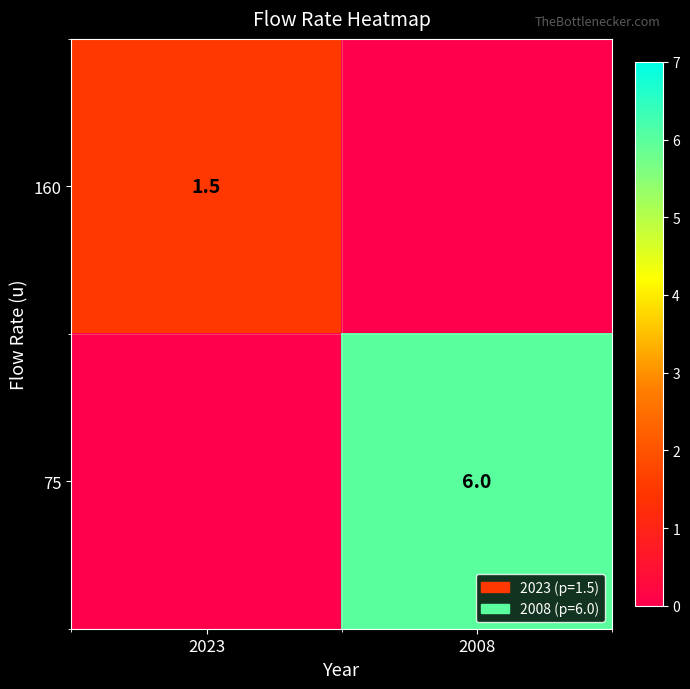

Is it true that 75 equals 6.0 at 2008?

True